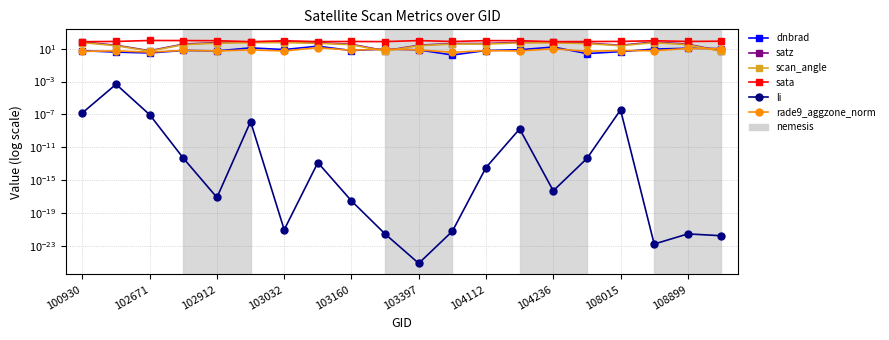

True or false: sata and li intersect in this chart.

False